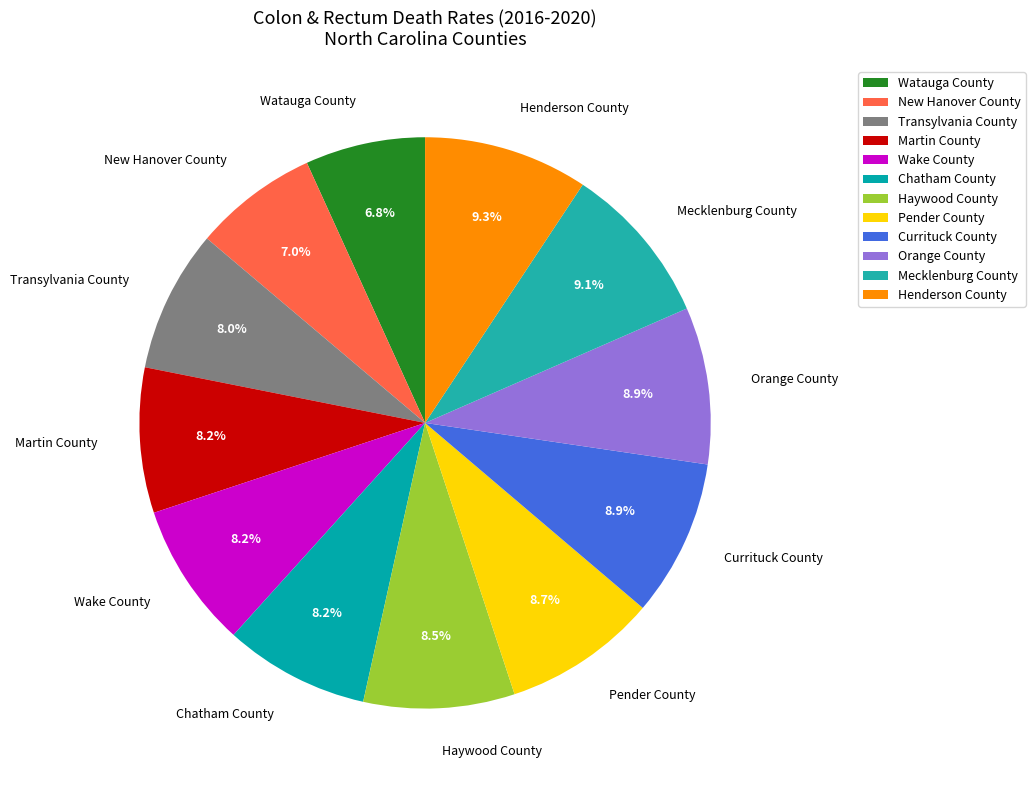

True or false: New Hanover County accounts for 7% of the total.

True